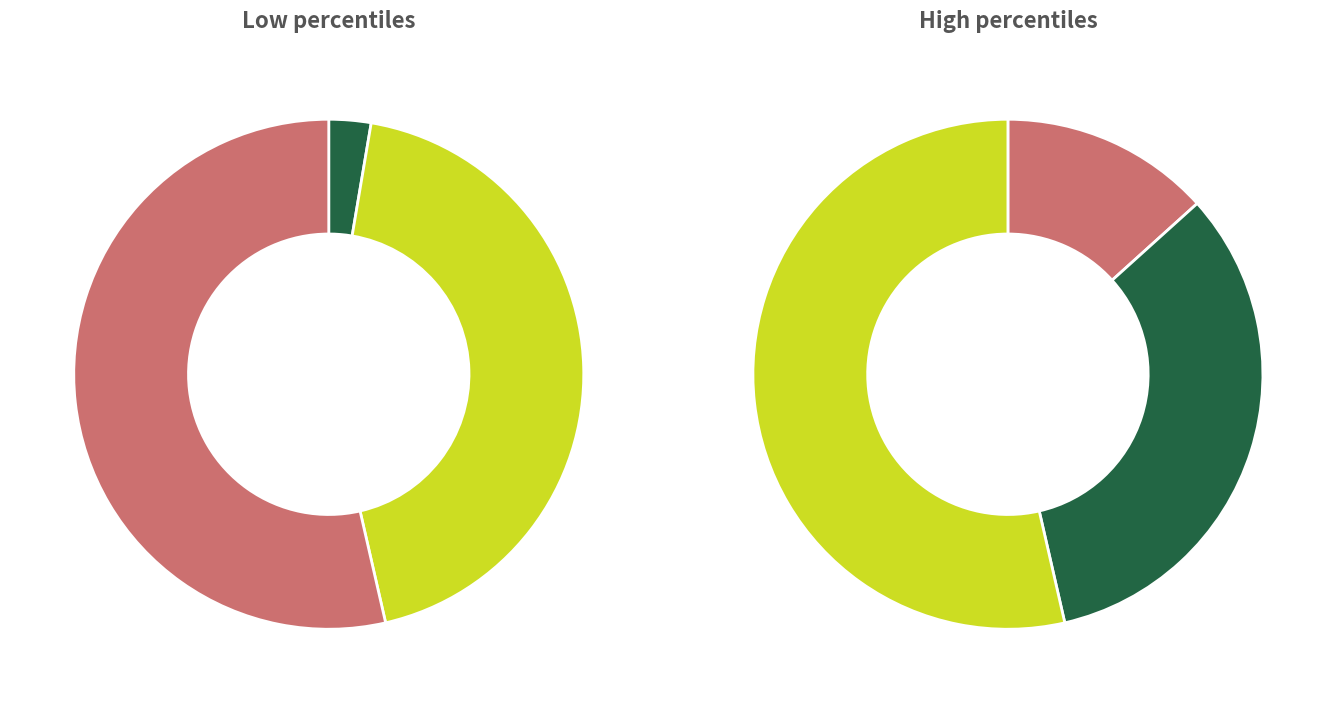

True or false: pct85 accounts for 10% of the total.

True